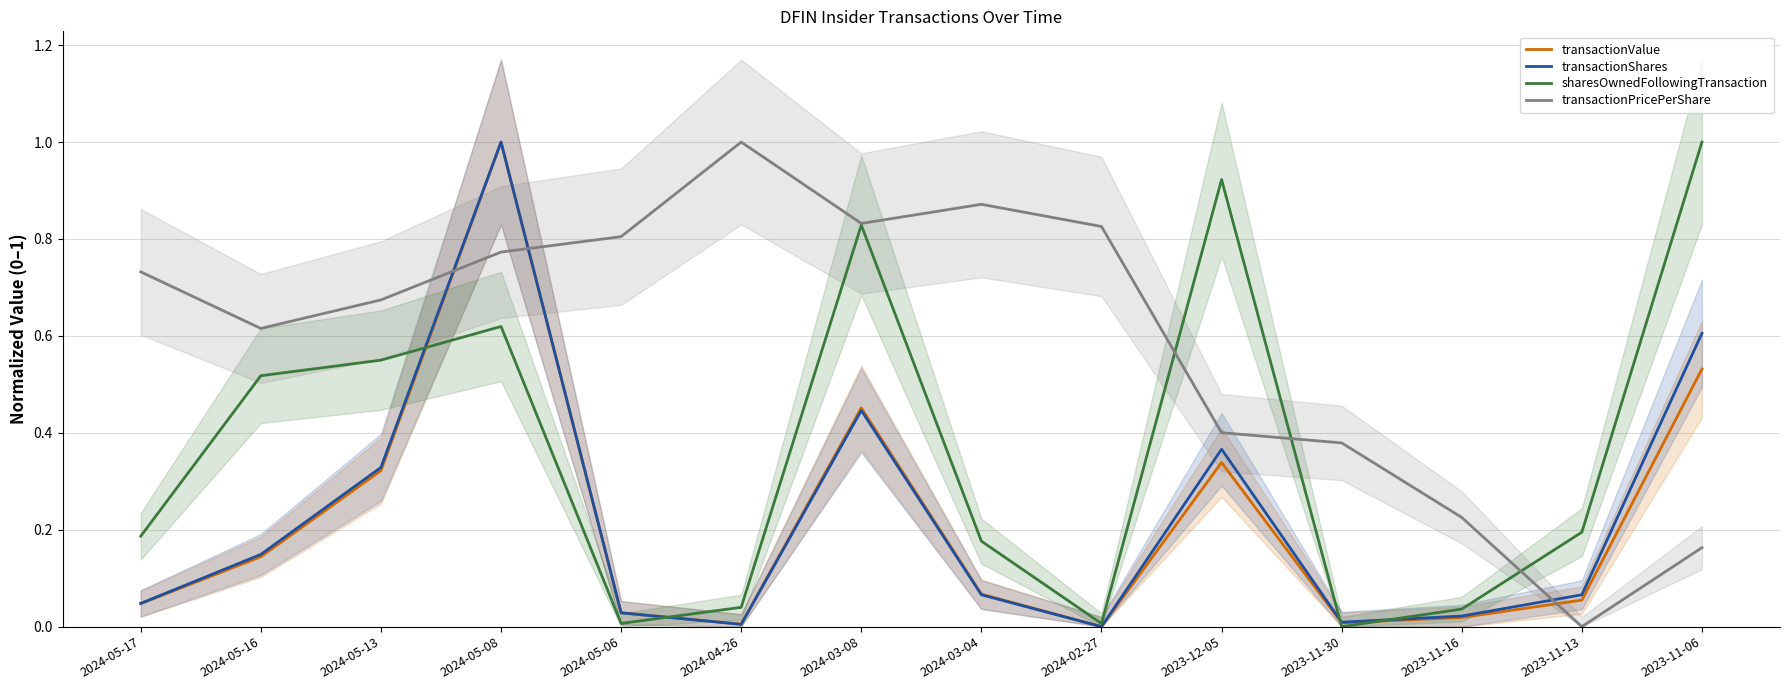

How many interior local valleys does the sharesOwnedFollowingTransaction series have?

3